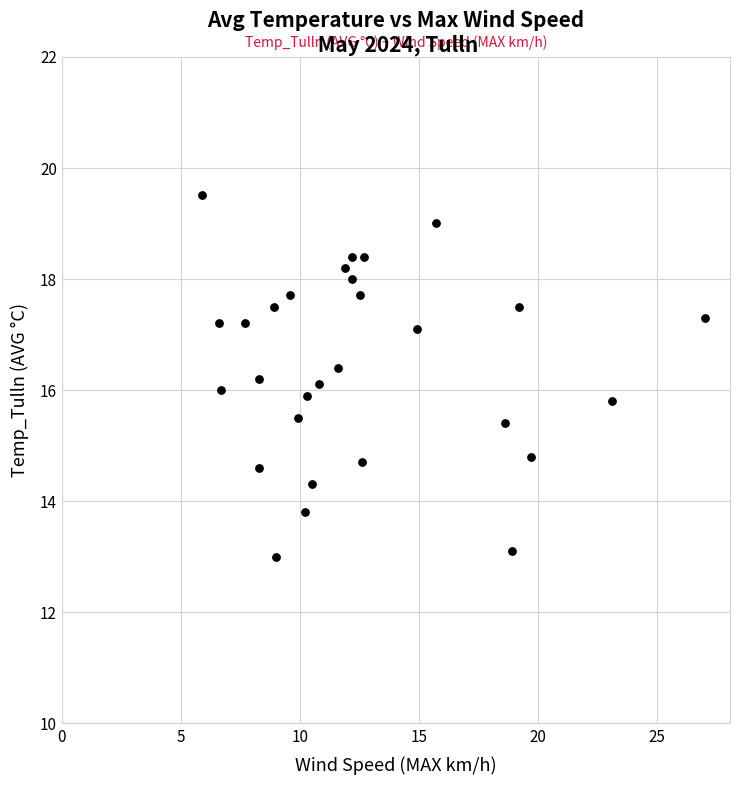

What is the range of Y values (max minus min)?

6.5